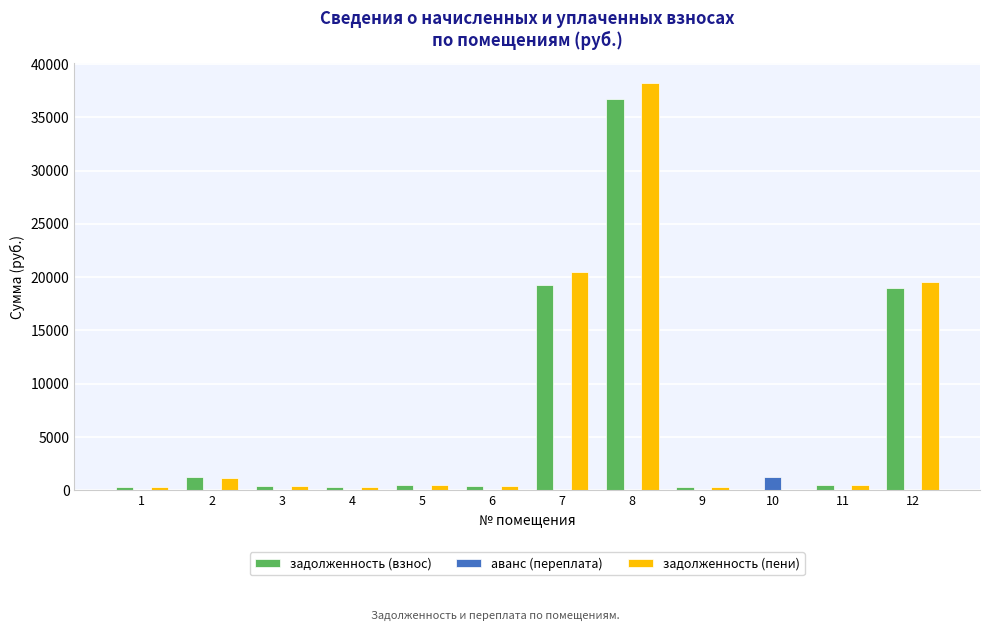

At which category is the sum across all series the highest?

8